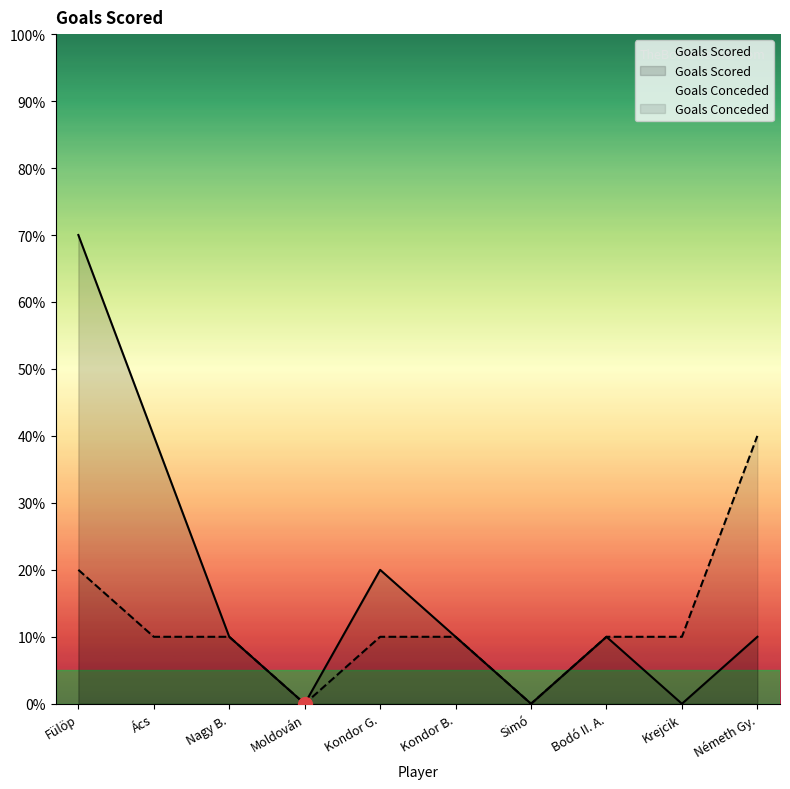

Which series has the largest range (max minus min)?

Goals Scored